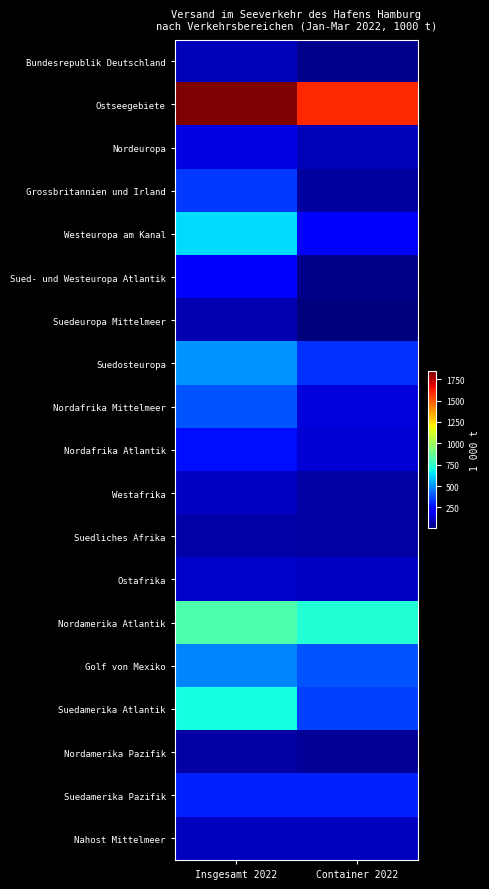

Rank the series by their maximum value, from lowest to highest.

Nordamerika Pazifik, Suedliches Afrika, Suedeuropa Mittelmeer, Bundesrepublik Deutschland, Nahost Mittelmeer, Westafrika, Ostafrika, Nordeuropa, Sued- und Westeuropa Atlantik, Nordafrika Atlantik, Suedamerika Pazifik, Grossbritannien und Irland, Nordafrika Mittelmeer, Golf von Mexiko, Suedosteuropa, Westeuropa am Kanal, Suedamerika Atlantik, Nordamerika Atlantik, Ostseegebiete